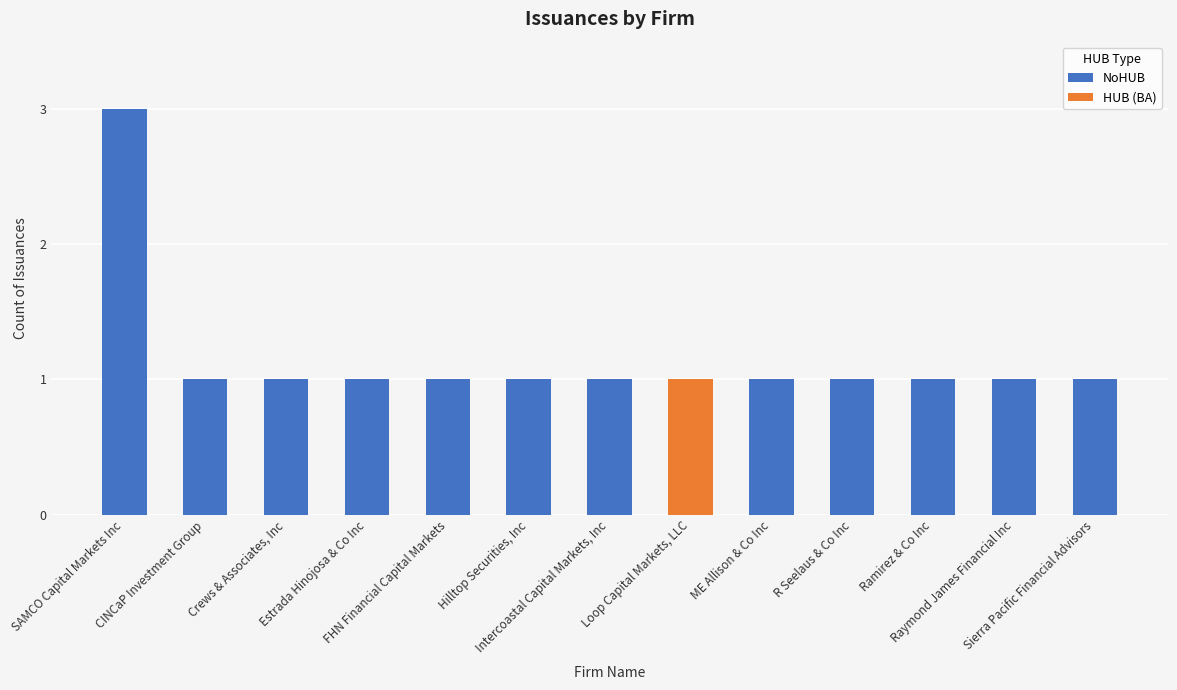

What is the maximum value for NoHUB?

3